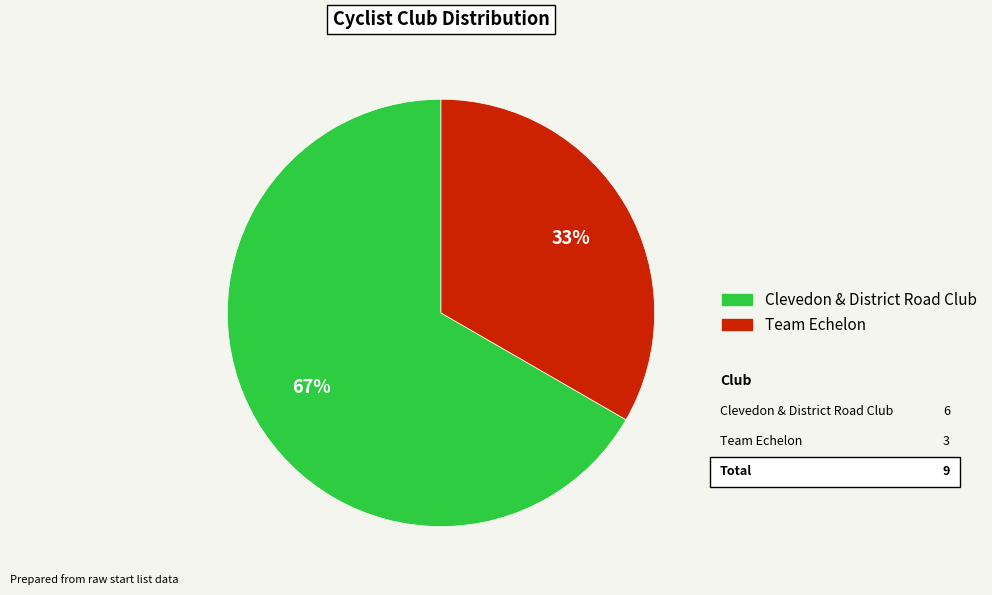

Is it true that Team Echelon is 40% of the pie?

False